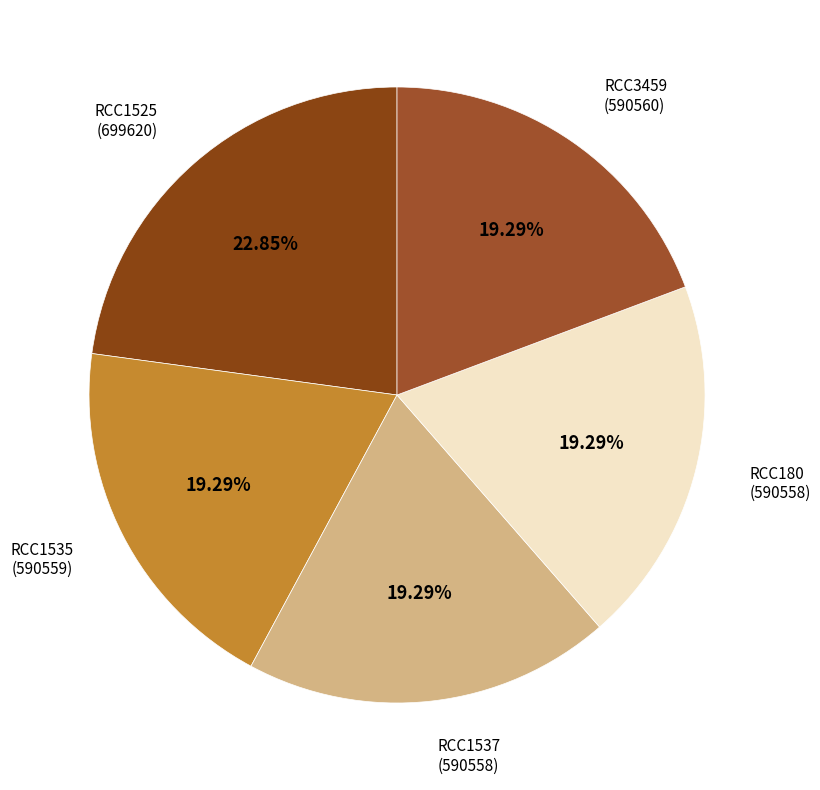

What portion of the pie excludes RCC1525?

77.2%